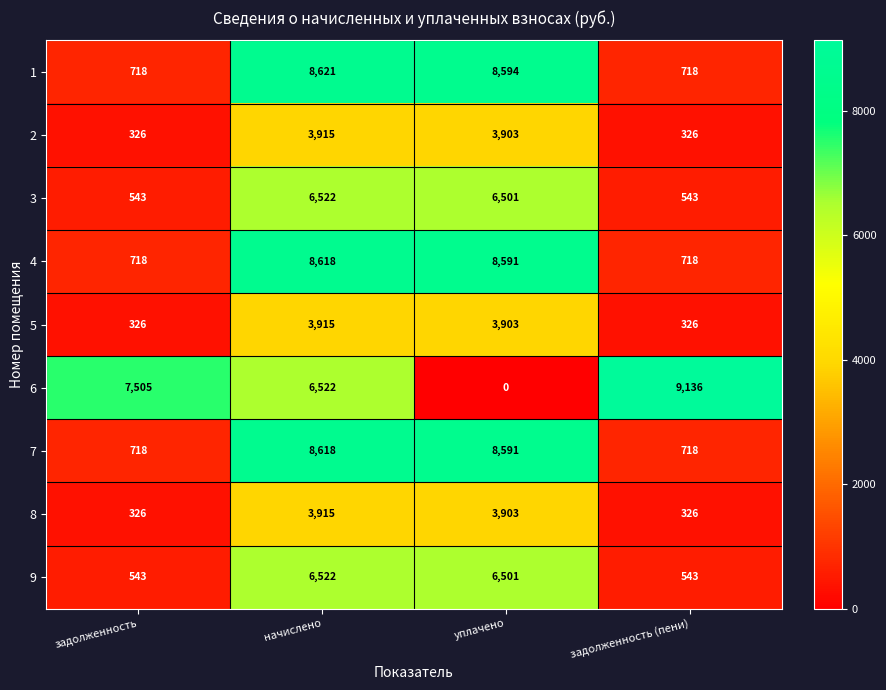

The 1 series shows 216 at задолженность (пени). True or false?

False